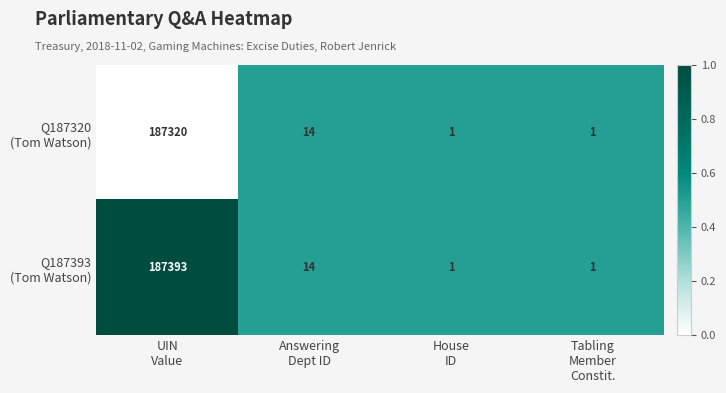

What is the greatest value displayed?

187393